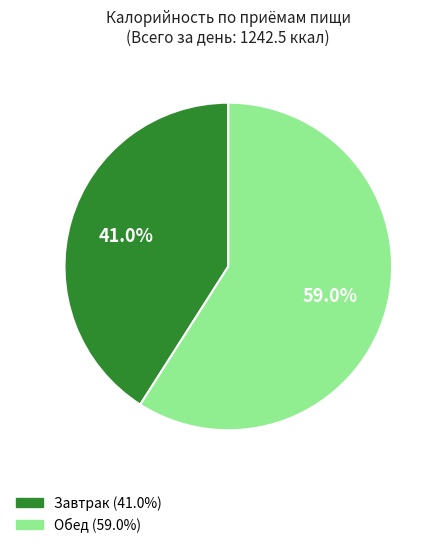

Rank the categories by value from highest to lowest.

Обед, Завтрак